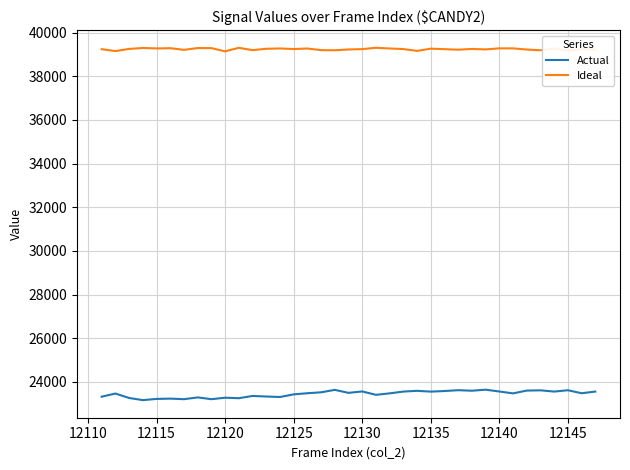

What are all the series names shown in the legend?

Actual, Ideal